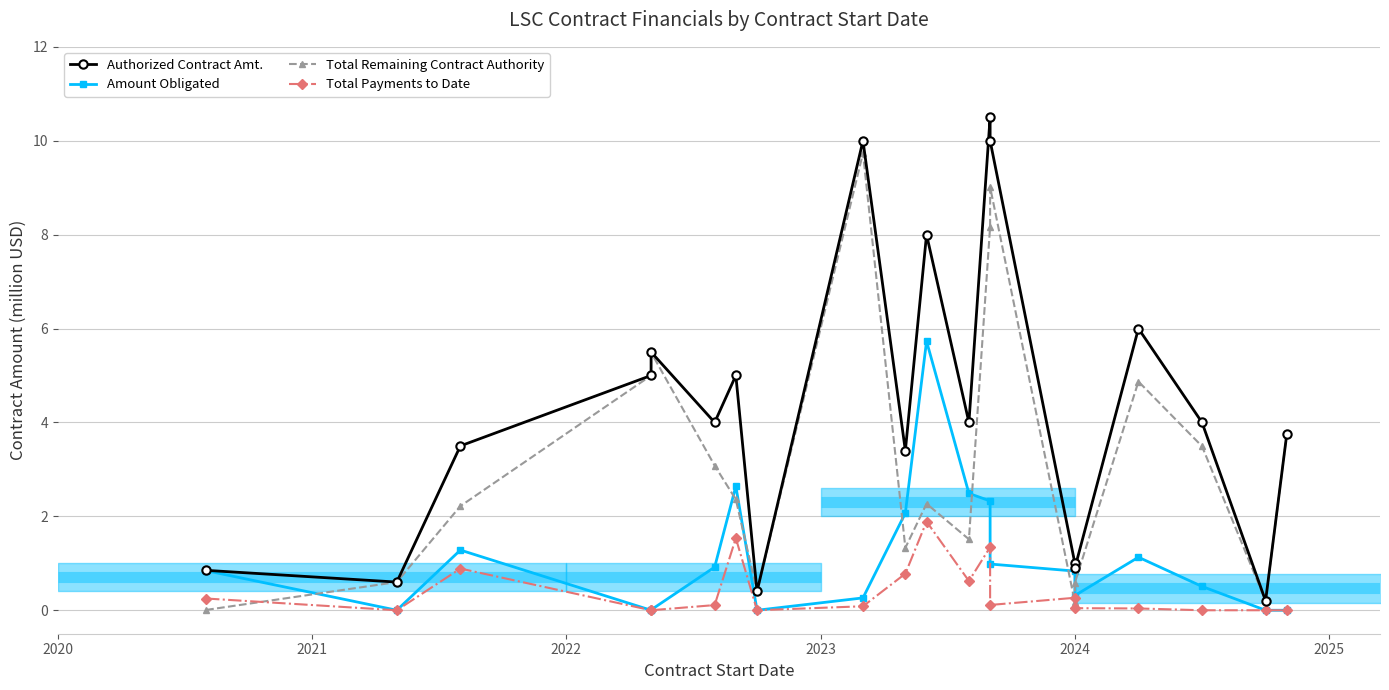

How many lines are shown in the chart?

4